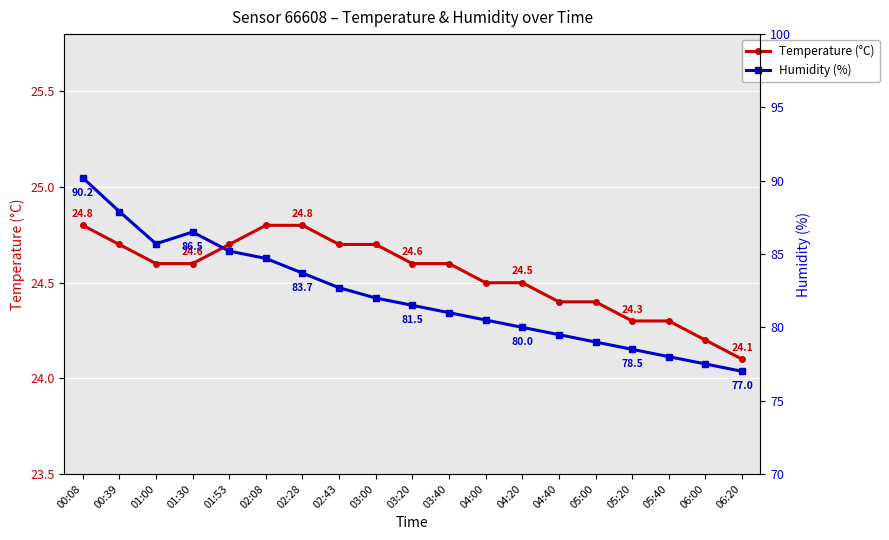

Rank the categories by Humidity (%) value from highest to lowest.

00:08, 00:39, 01:30, 01:00, 01:53, 02:08, 02:28, 02:43, 03:00, 03:20, 03:40, 04:00, 04:20, 04:40, 05:00, 05:20, 05:40, 06:00, 06:20